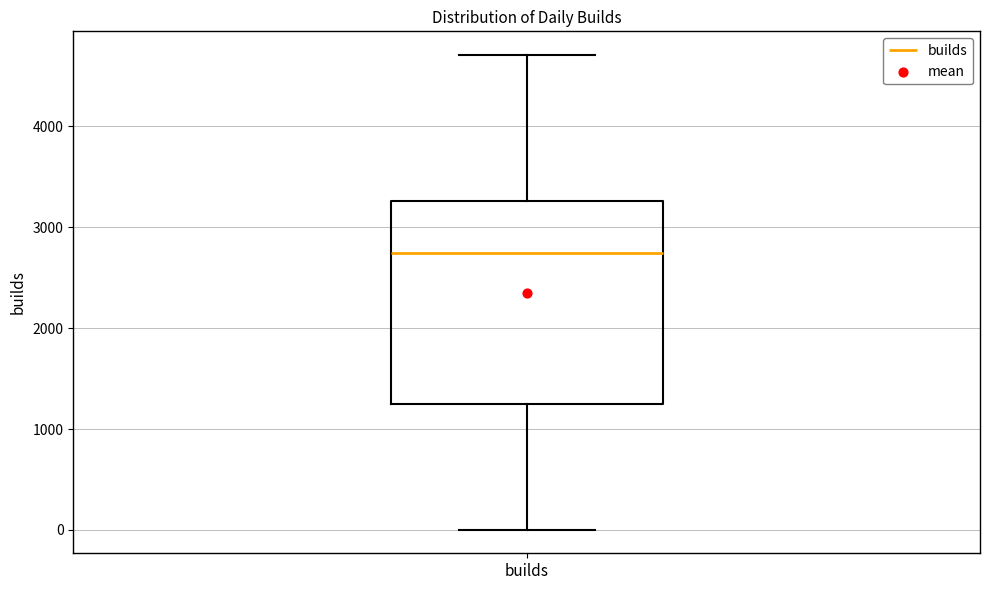

Transcribe this box plot: give where the median line is, the range the box spans, and where the two whiskers end, as read against the y-axis. The values are not printed on the chart, so give them approximately, as read against the axis.

median 2700, box 1200 to 3300, whiskers 0 to 4700